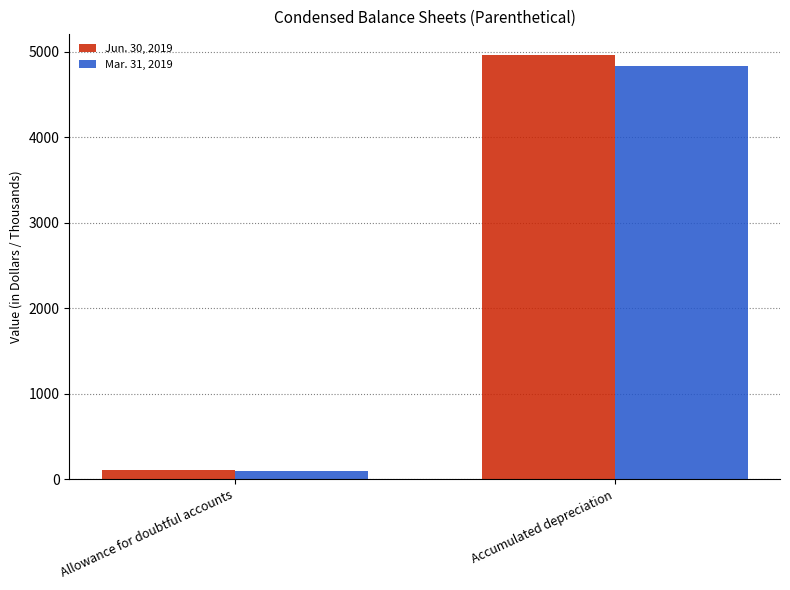

Reading left to right, list all the values displayed in this chart.

Jun. 30, 2019: 100	4959
Mar. 31, 2019: 89	4828